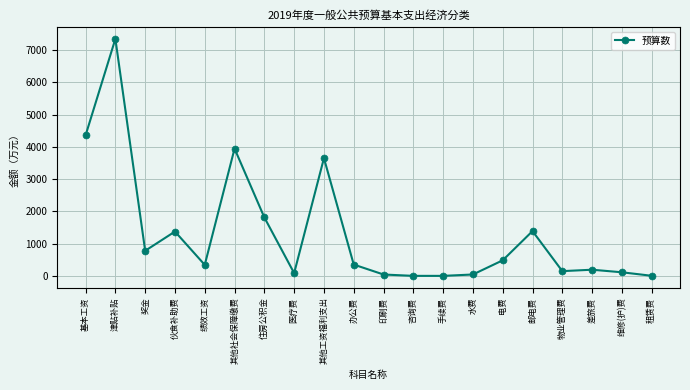

The chart shows a value of 0.8 at 手续费. True or false?

True